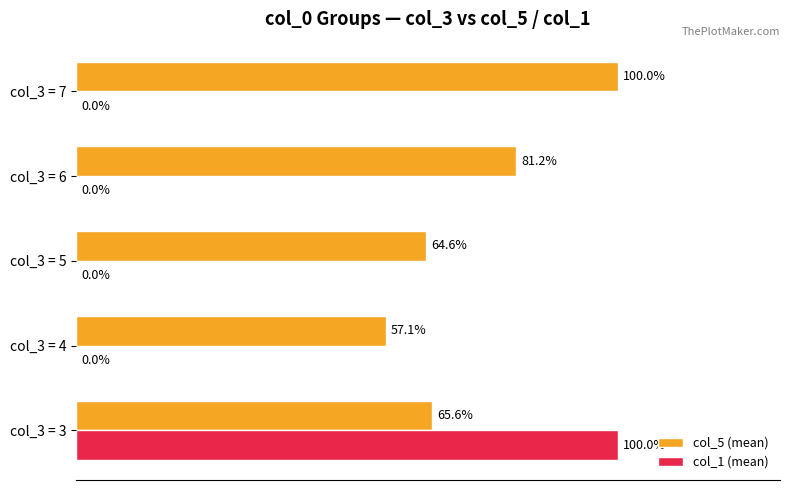

At which category is the sum across all series the highest?

col_3 = 3